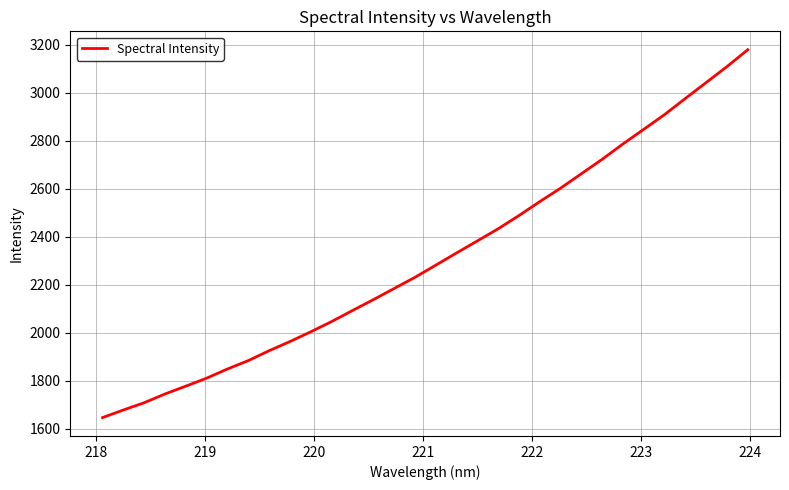

What is the smallest value displayed?

1646.1